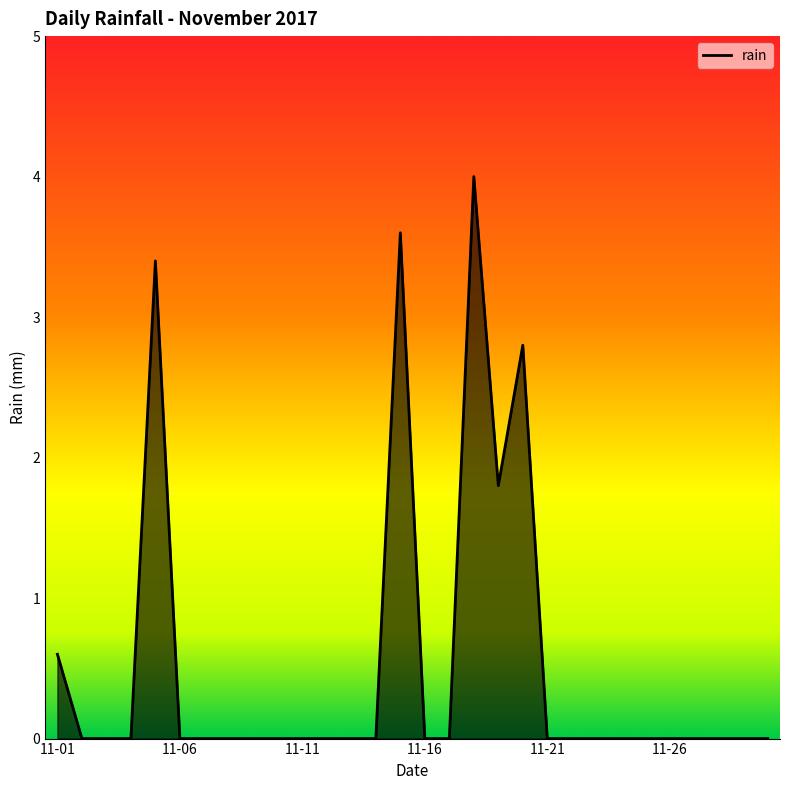

What is the greatest value displayed?

4.0